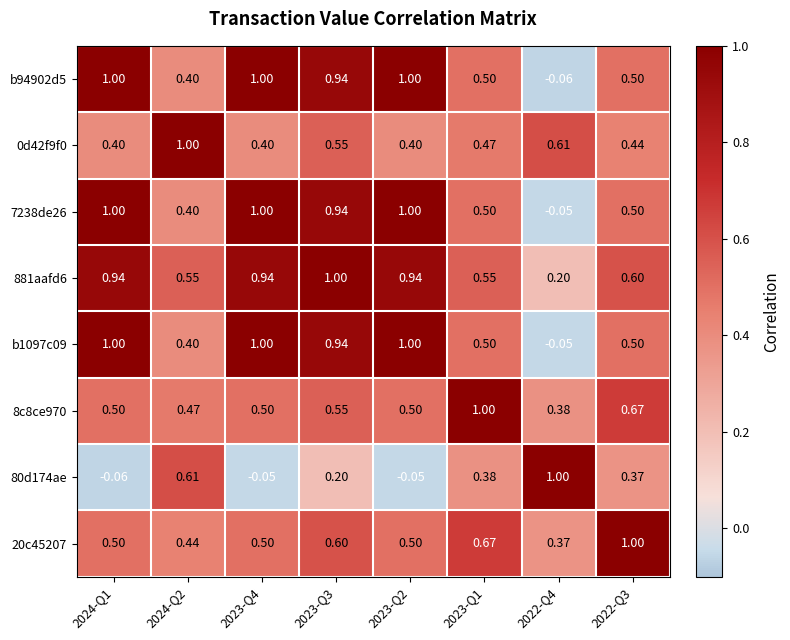

Reading left to right, list all the values displayed in this chart.

b94902d5: 2024-Q1=1.0	2024-Q2=0.4	2023-Q4=1.0	2023-Q3=0.9	2023-Q2=1.0	2023-Q1=0.5	2022-Q4=-0.1	2022-Q3=0.5
0d42f9f0: 2024-Q1=0.4	2024-Q2=1.0	2023-Q4=0.4	2023-Q3=0.6	2023-Q2=0.4	2023-Q1=0.5	2022-Q4=0.6	2022-Q3=0.4
7238de26: 2024-Q1=1.0	2024-Q2=0.4	2023-Q4=1.0	2023-Q3=0.9	2023-Q2=1.0	2023-Q1=0.5	2022-Q4=-0.1	2022-Q3=0.5
881aafd6: 2024-Q1=0.9	2024-Q2=0.6	2023-Q4=0.9	2023-Q3=1.0	2023-Q2=0.9	2023-Q1=0.6	2022-Q4=0.2	2022-Q3=0.6
b1097c09: 2024-Q1=1.0	2024-Q2=0.4	2023-Q4=1.0	2023-Q3=0.9	2023-Q2=1.0	2023-Q1=0.5	2022-Q4=-0.1	2022-Q3=0.5
8c8ce970: 2024-Q1=0.5	2024-Q2=0.5	2023-Q4=0.5	2023-Q3=0.6	2023-Q2=0.5	2023-Q1=1.0	2022-Q4=0.4	2022-Q3=0.7
80d174ae: 2024-Q1=-0.1	2024-Q2=0.6	2023-Q4=-0.1	2023-Q3=0.2	2023-Q2=-0.1	2023-Q1=0.4	2022-Q4=1.0	2022-Q3=0.4
20c45207: 2024-Q1=0.5	2024-Q2=0.4	2023-Q4=0.5	2023-Q3=0.6	2023-Q2=0.5	2023-Q1=0.7	2022-Q4=0.4	2022-Q3=1.0